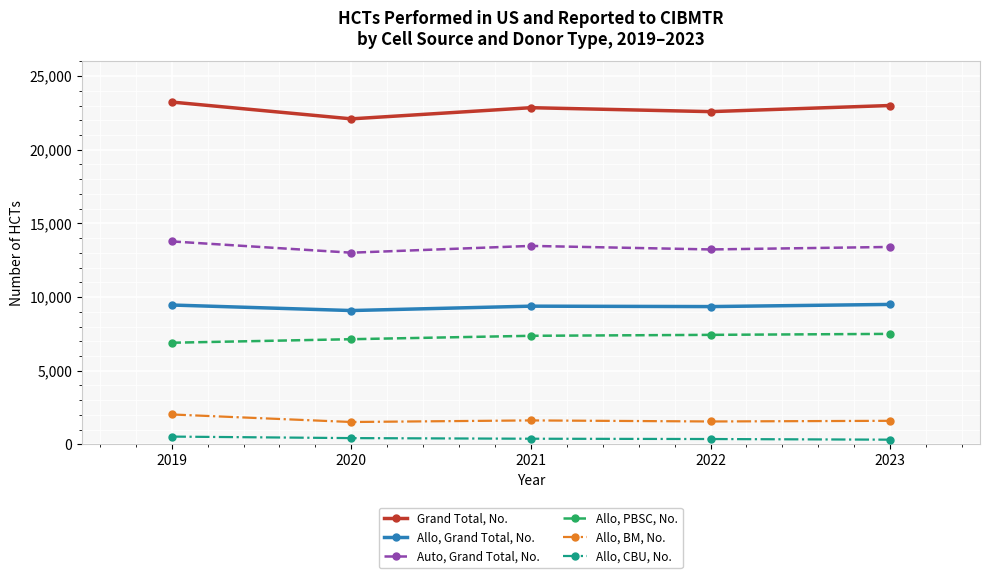

What is the value of the Grand Total, No. point at the 5th from the left?

23000